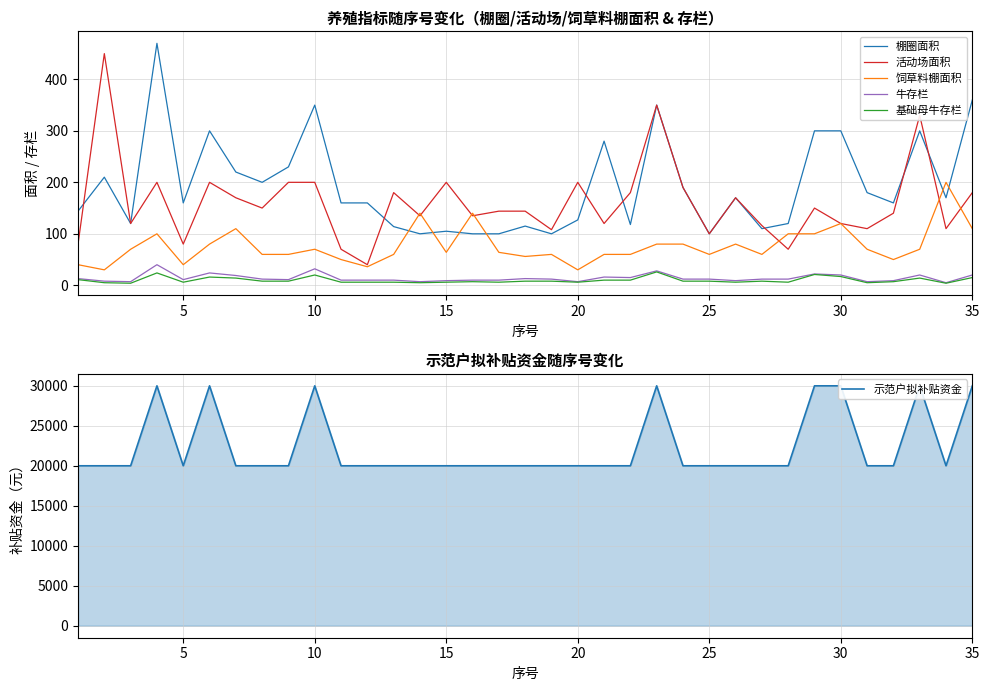

What is the difference between the maximum and minimum values in the 示范户拟补贴资金 series?

10000